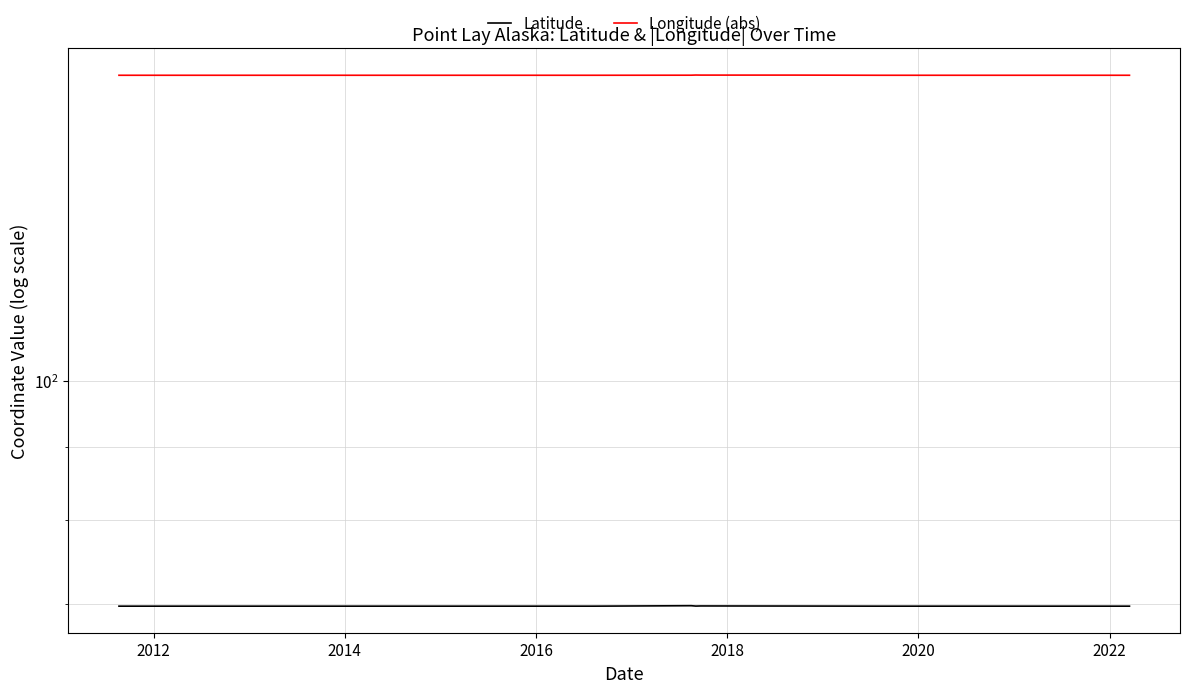

Which series has the largest range (max minus min)?

Longitude (abs)